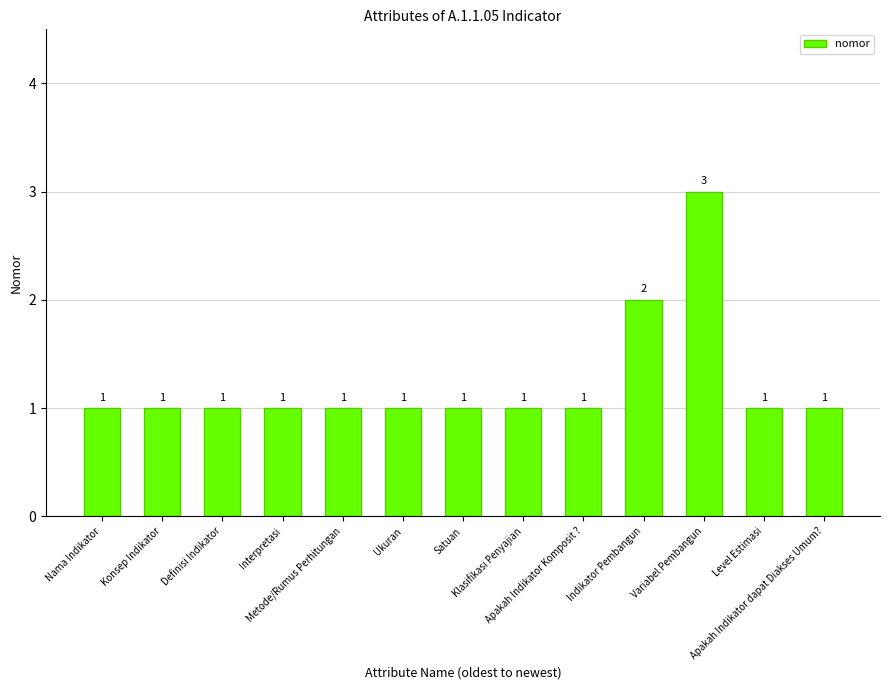

Reading left to right, what are all the values shown in this chart?

1	1	1	1	1	1	1	1	1	2	3	1	1